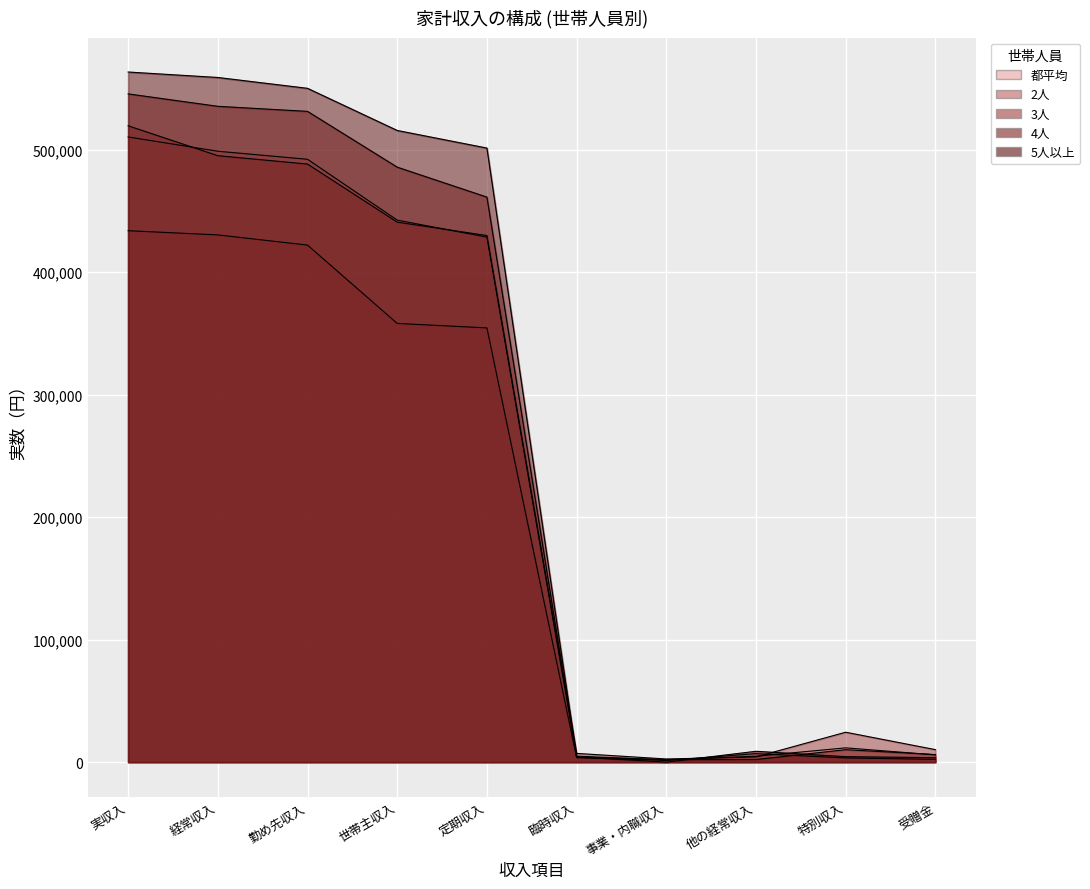

What is the value of the 4人 point at the 1st from the left?

545647